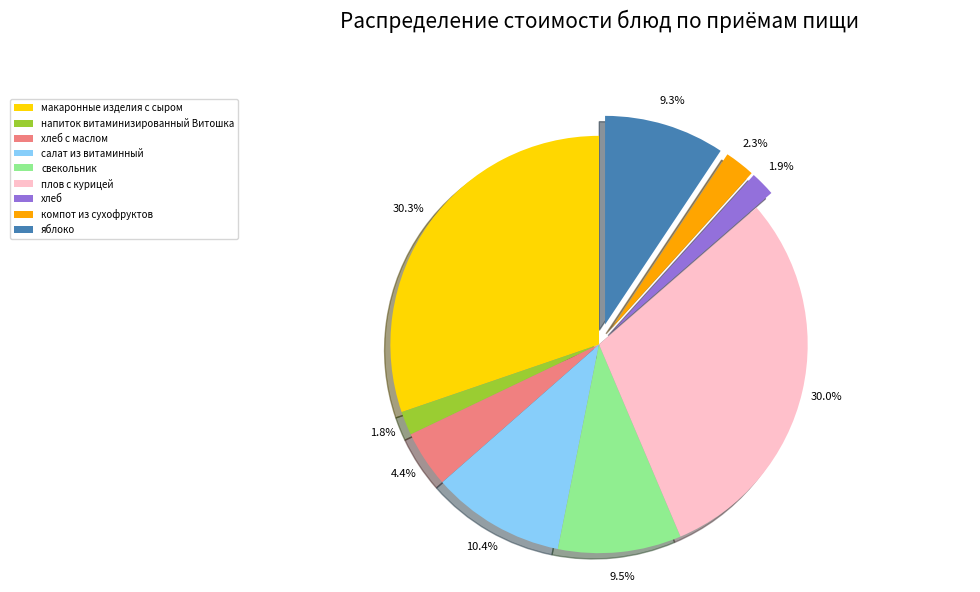

What portion of the pie excludes свекольник?

90.5%